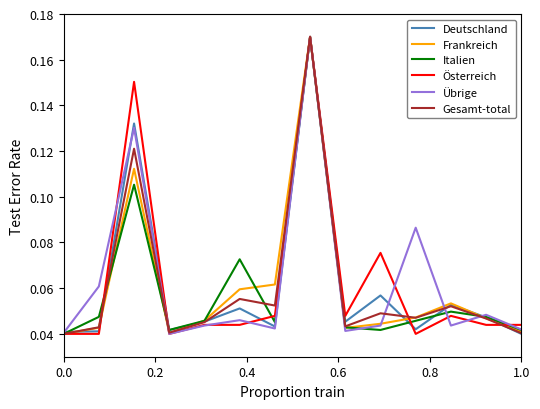

What is the sum of all Deutschland values?

0.8